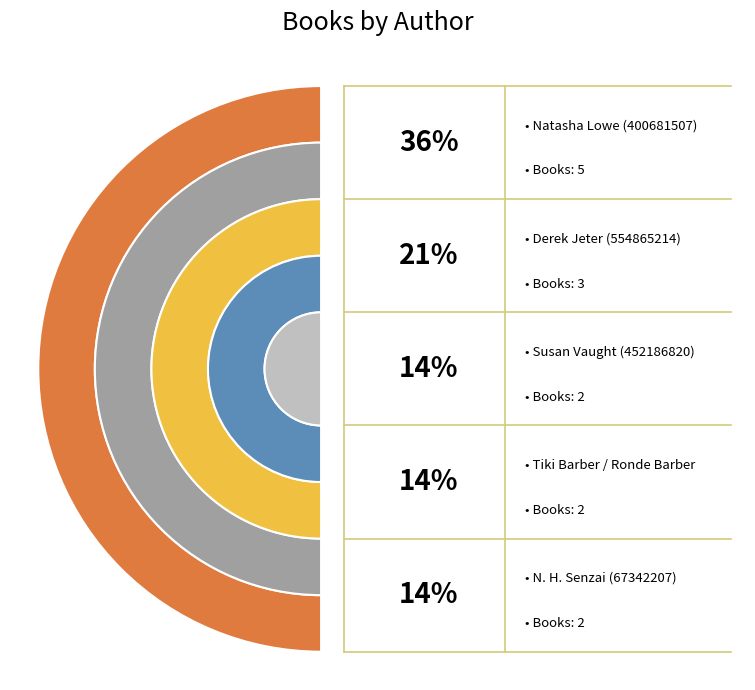

Is N. H. Senzai (67342207) the majority of the pie?

No